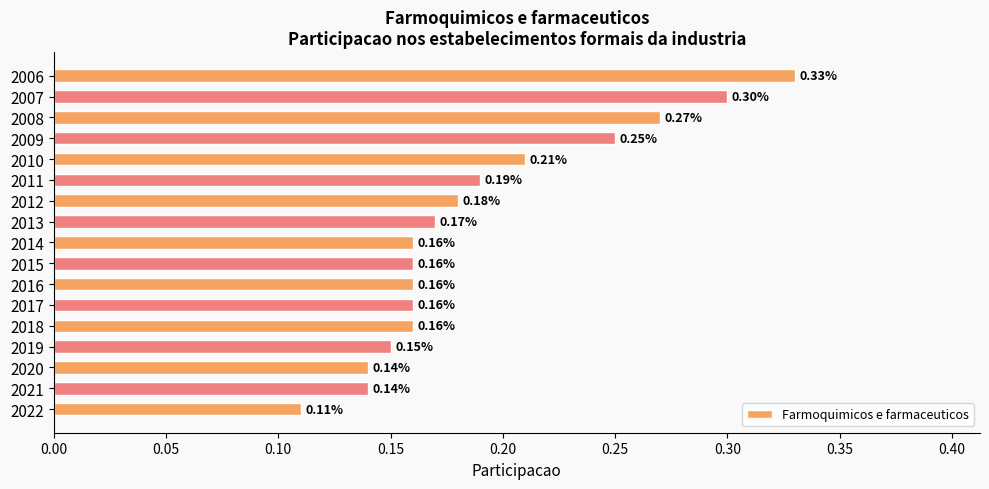

Between 2017 and 2013, which is larger?

2013